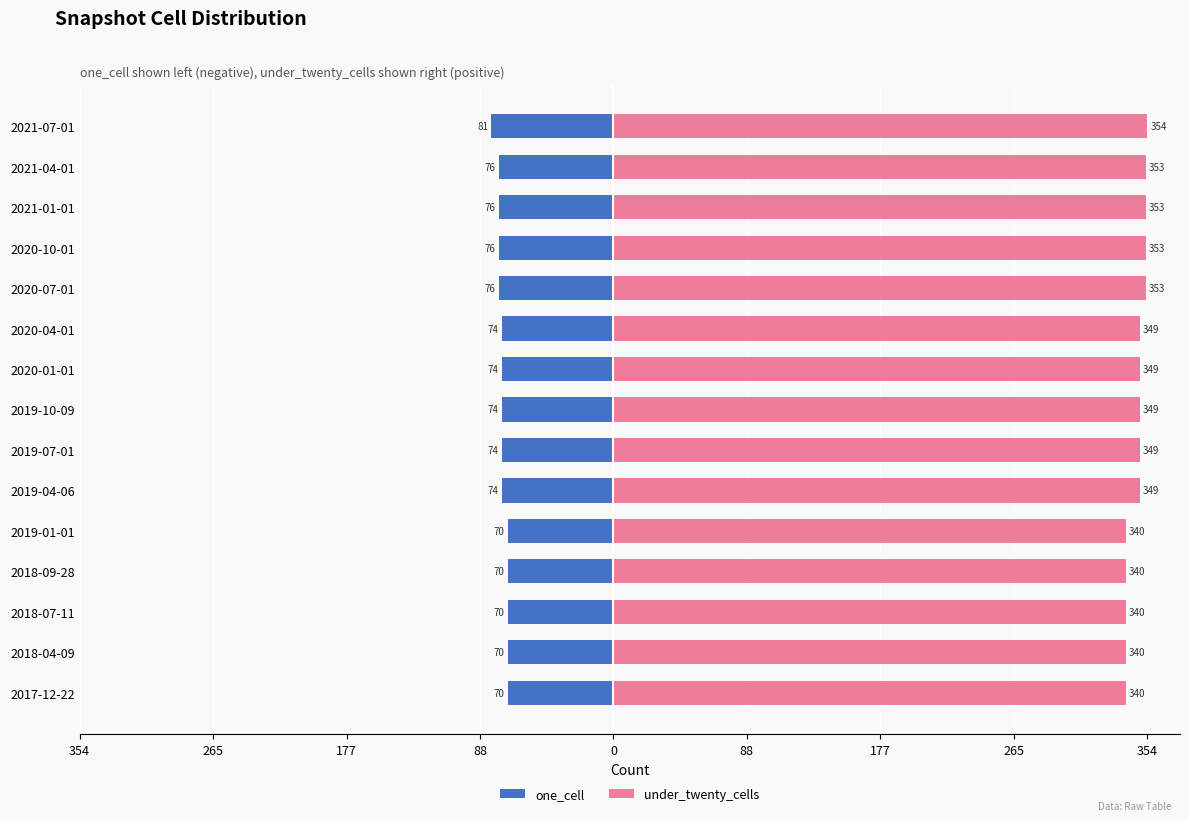

Between 2018-07-11 and 2018-09-28, which series saw the biggest shift?

one_cell